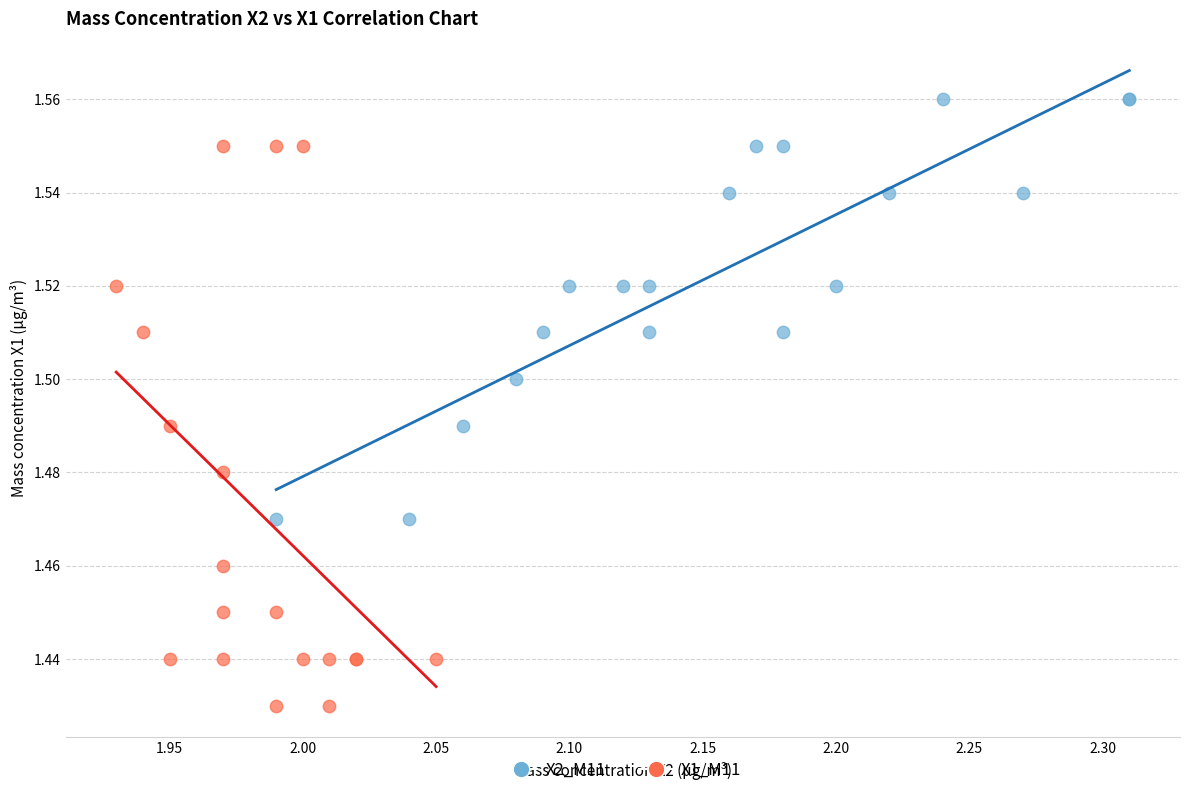

What are all the series names shown in the legend?

X2_M11, X1_M11